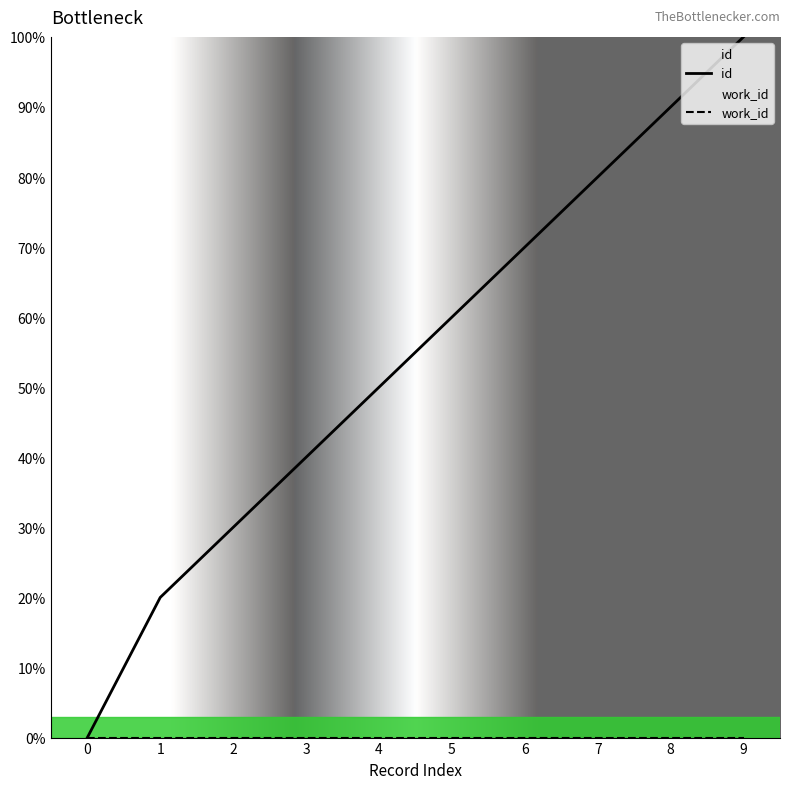

Count the id values in the range 30 to 80.

6